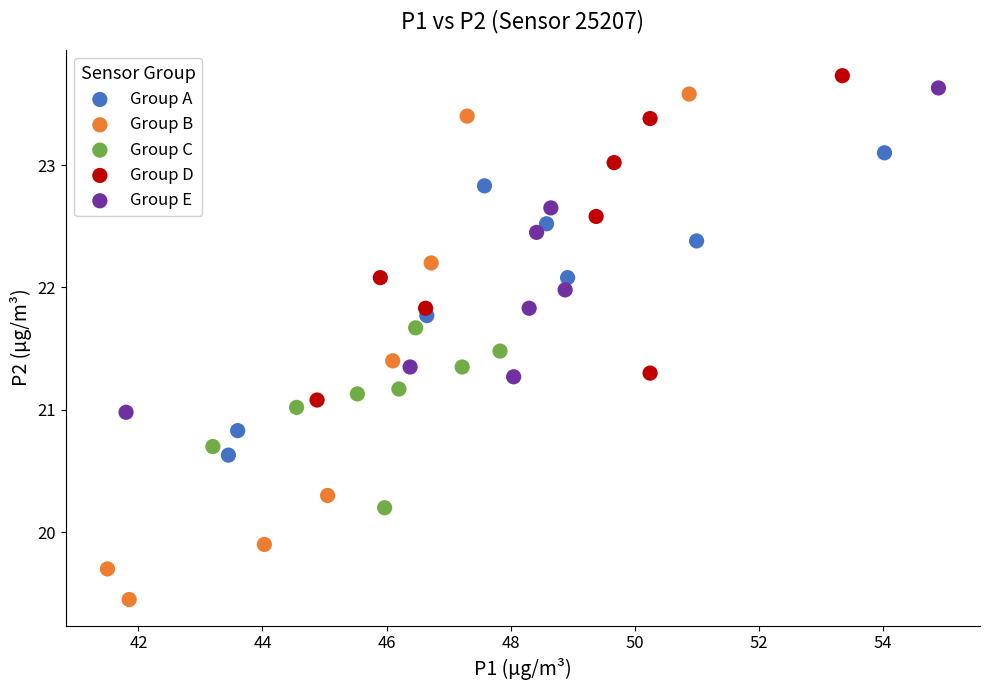

Which series contains the lowest Y value?

Group B